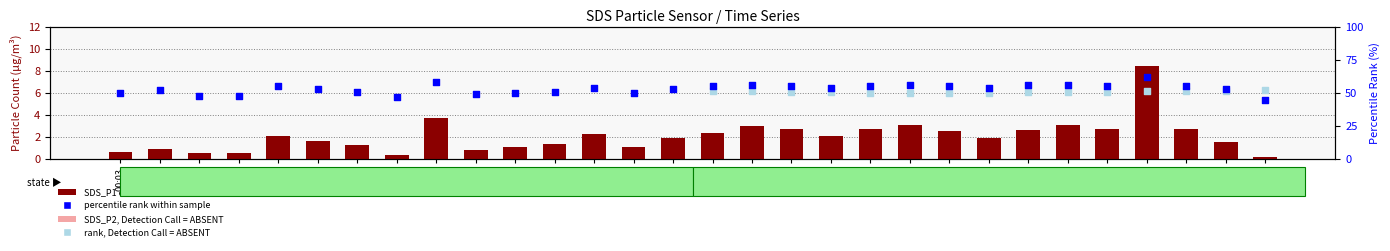

At which category is the sum across all series the highest?

02:16